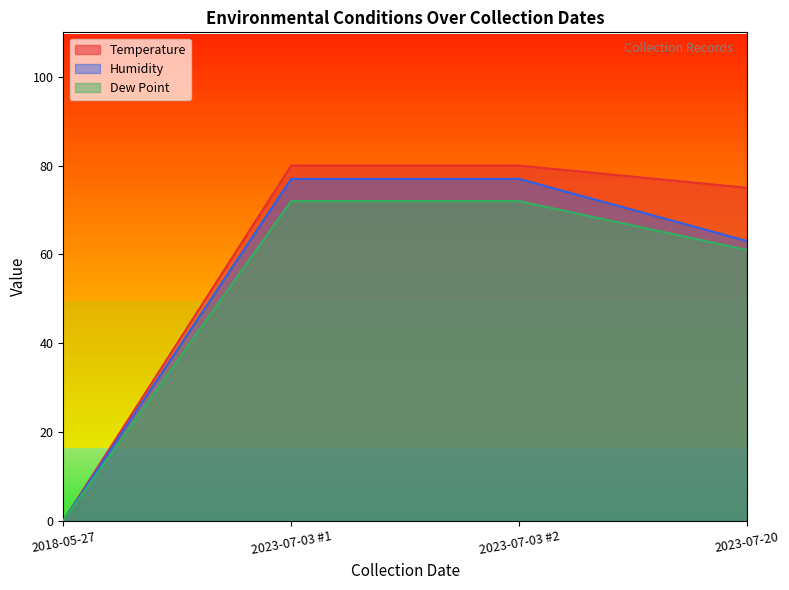

Which category has the highest value in the Dew Point series?

2023-07-03 #1